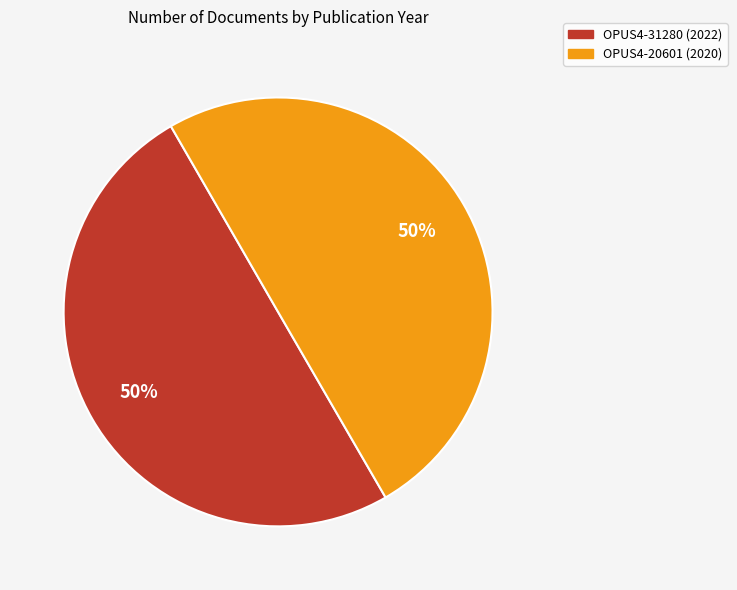

What is the ratio of the value at OPUS4-31280 (2022) to the value at OPUS4-20601 (2020)?

1.0